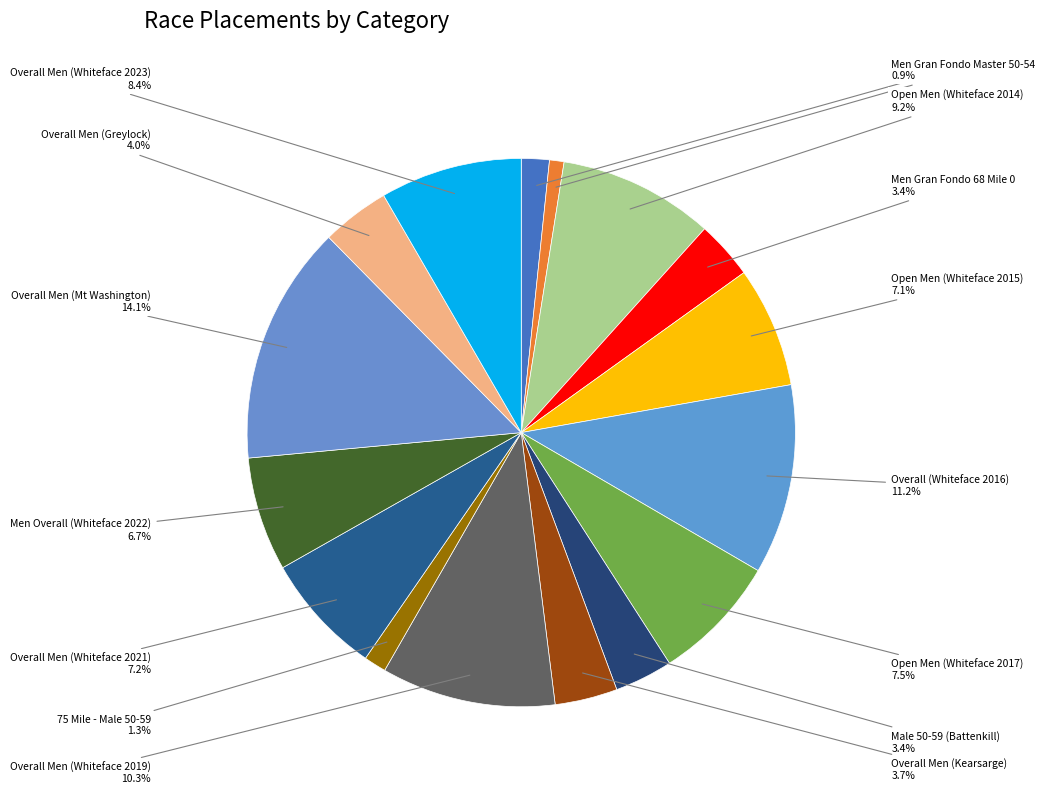

Is there a majority slice in this chart?

No